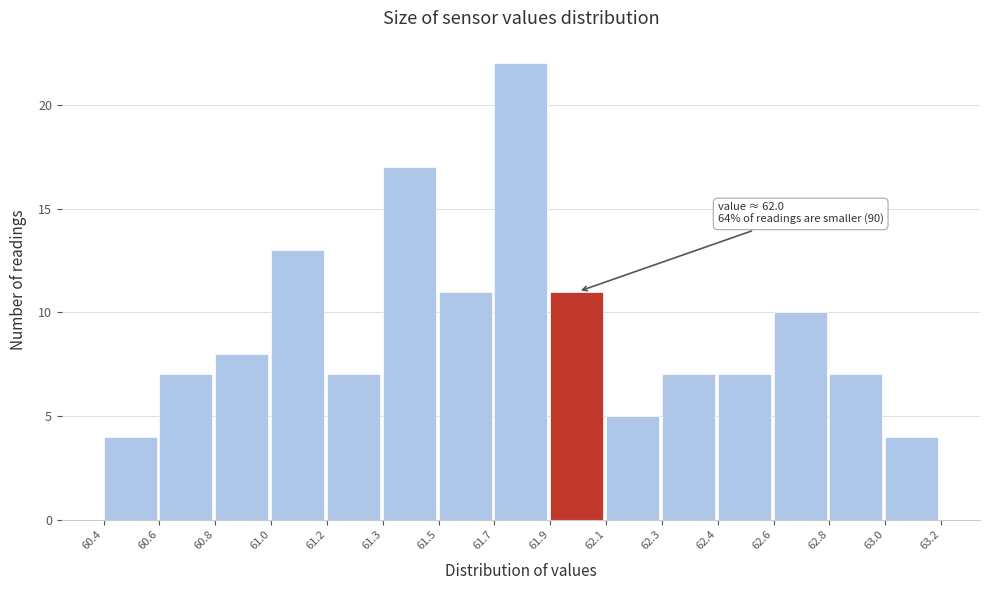

Reading left to right, transcribe all the data shown in this chart.

60.4=4	60.6=7	60.8=8	61.0=13	61.2=7	61.3=17	61.5=11	61.7=22	61.9=11	62.1=5	62.3=7	62.4=7	62.6=10	62.8=7	63.0=4